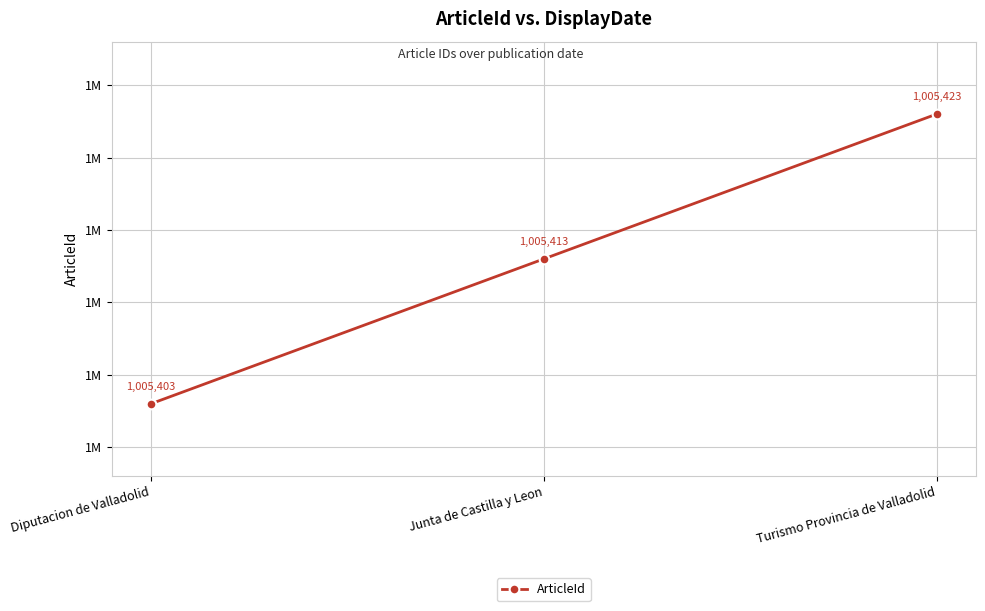

Reading right to left, what are all the values shown in this chart?

Turismo Provincia de Valladolid=1005423	Junta de Castilla y Leon=1005413	Diputacion de Valladolid=1005403